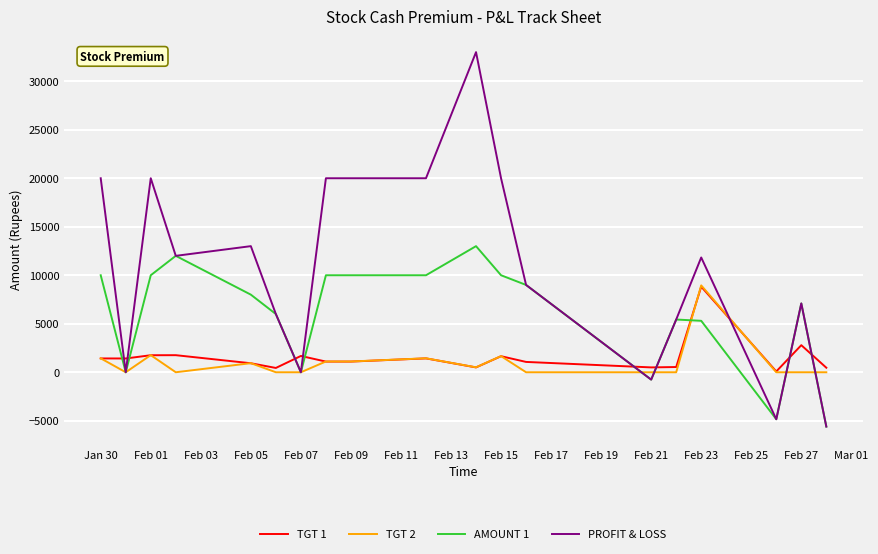

What are all the series names shown in the legend?

TGT 1, TGT 2, AMOUNT 1, PROFIT & LOSS